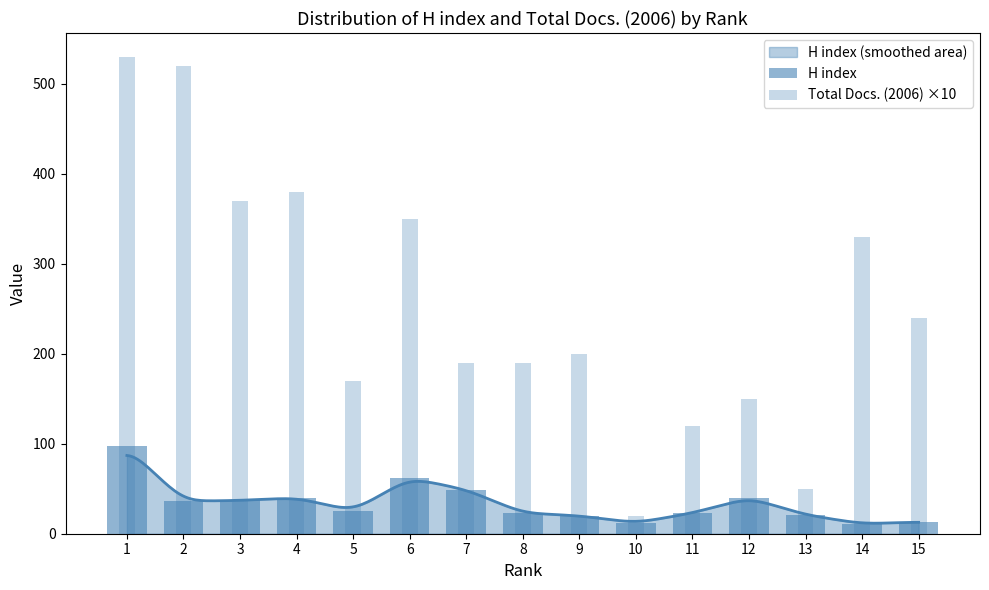

Which series has the largest range (max minus min)?

Total Docs. (2006) ×10